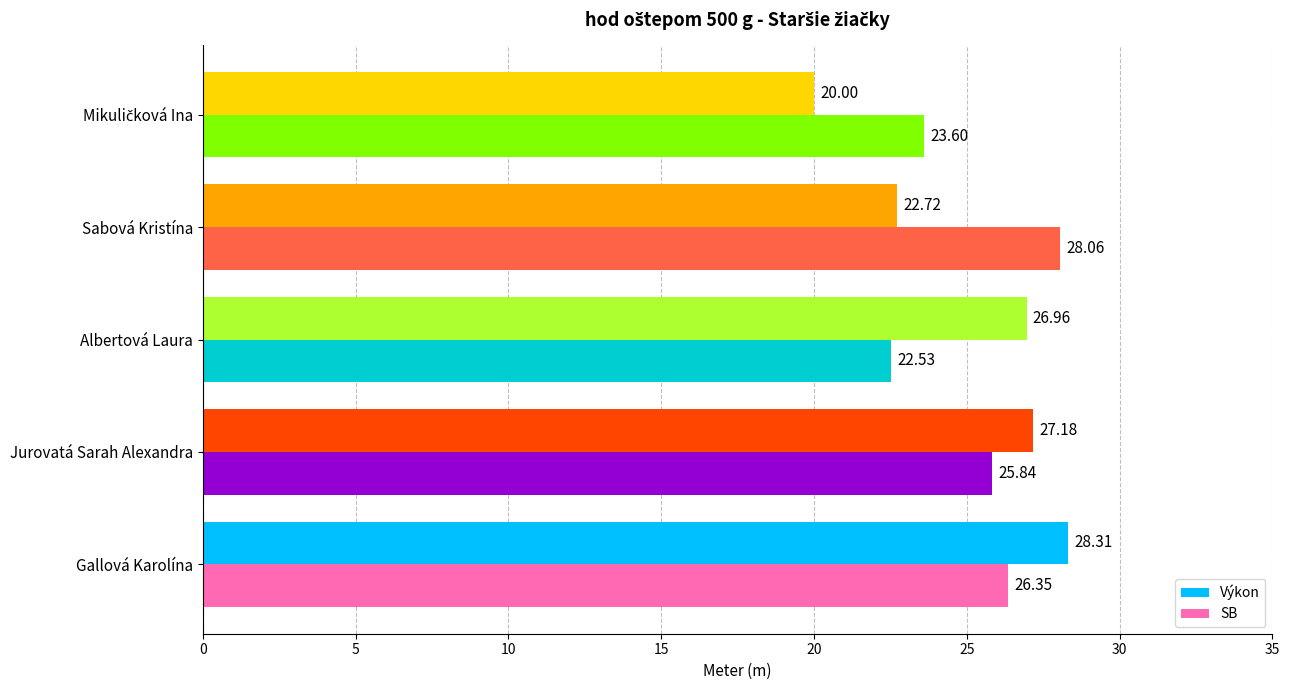

What is the greatest value displayed?

28.3